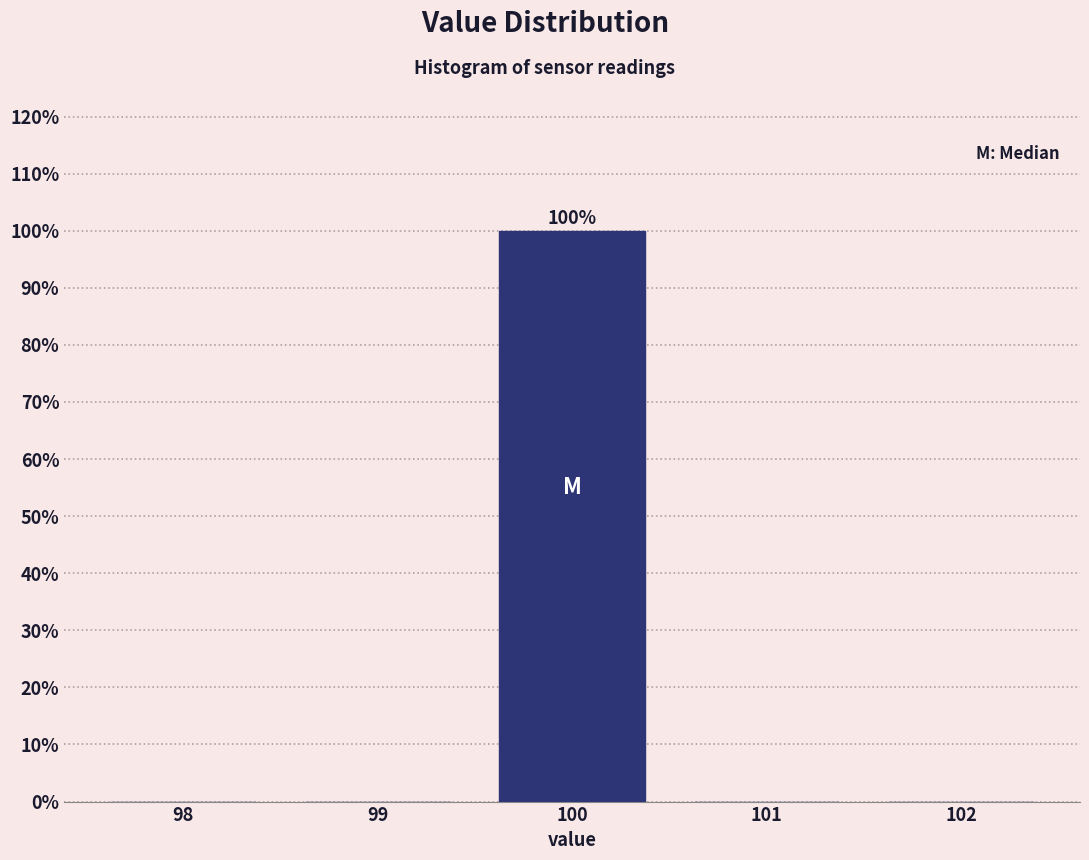

Over which range of the x-axis is the bar tallest?

99.5 to 100.5